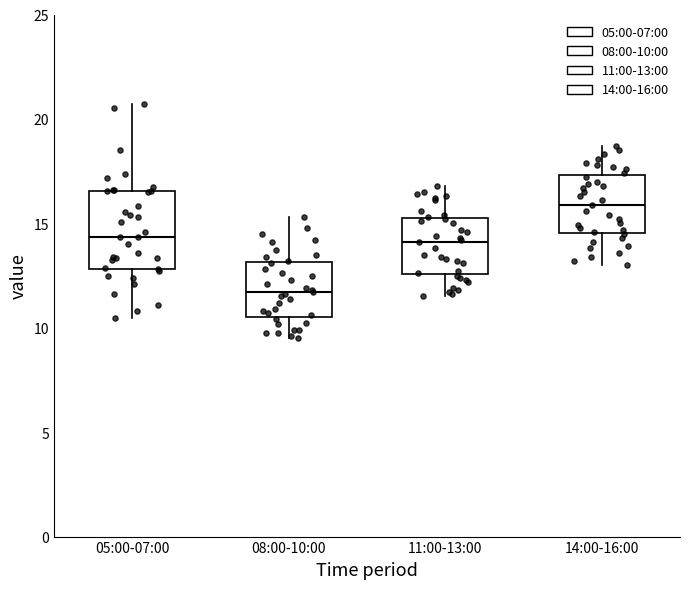

Reading left to right, read every box against the y-axis: the position of its median line, the range the box covers, and the ends of its whiskers. The values are not printed on the chart, so give them approximately, as read against the axis.

05:00-07:00: median 14.5, box 13.0 to 16.5, whiskers 10.5 to 20.5
08:00-10:00: median 11.5, box 10.5 to 13.0, whiskers 9.5 to 15.5
11:00-13:00: median 14.0, box 12.5 to 15.5, whiskers 11.5 to 17.0
14:00-16:00: median 16.0, box 14.5 to 17.5, whiskers 13.0 to 18.5